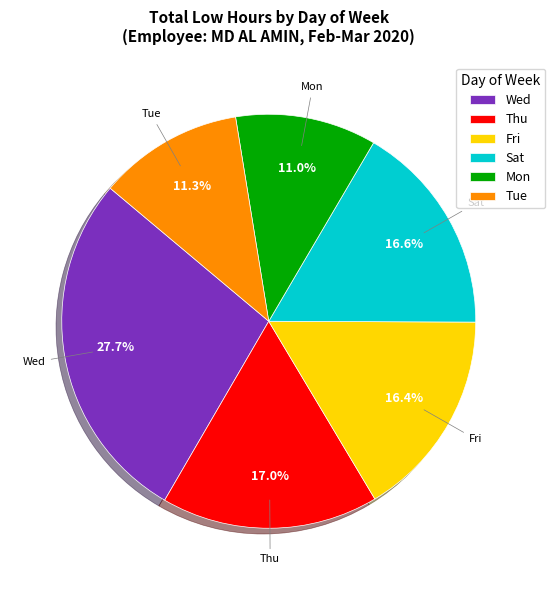

Does Tue account for over 50% of the chart?

No